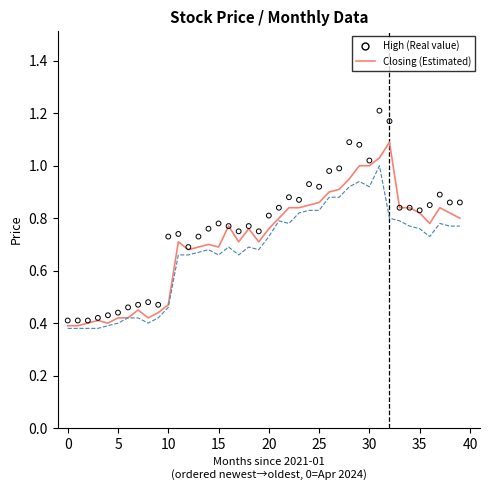

Is the value of High (Real value) at −5 greater than the value of Low at 29?

No